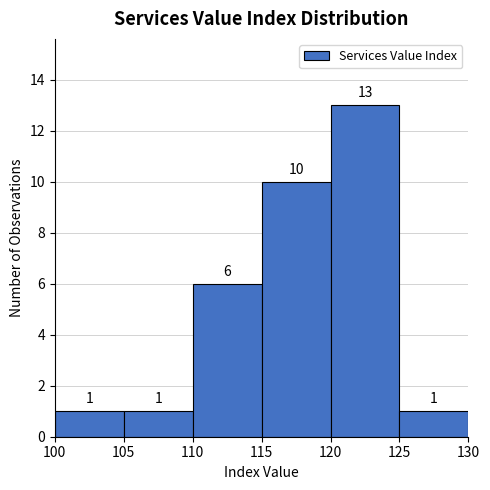

Reading left to right, list every bar in this chart as the range it spans on the x-axis followed by its height.

100 to 105: 1
105 to 110: 1
110 to 115: 6
115 to 120: 10
120 to 125: 13
125 to 130: 1